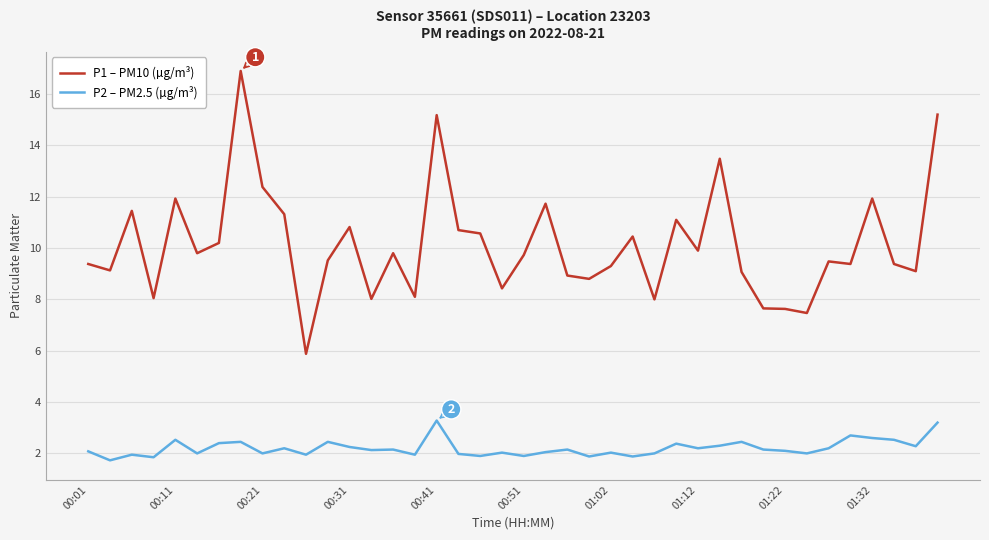

Which series has the largest range (max minus min)?

P1 – PM10 (µg/m³)